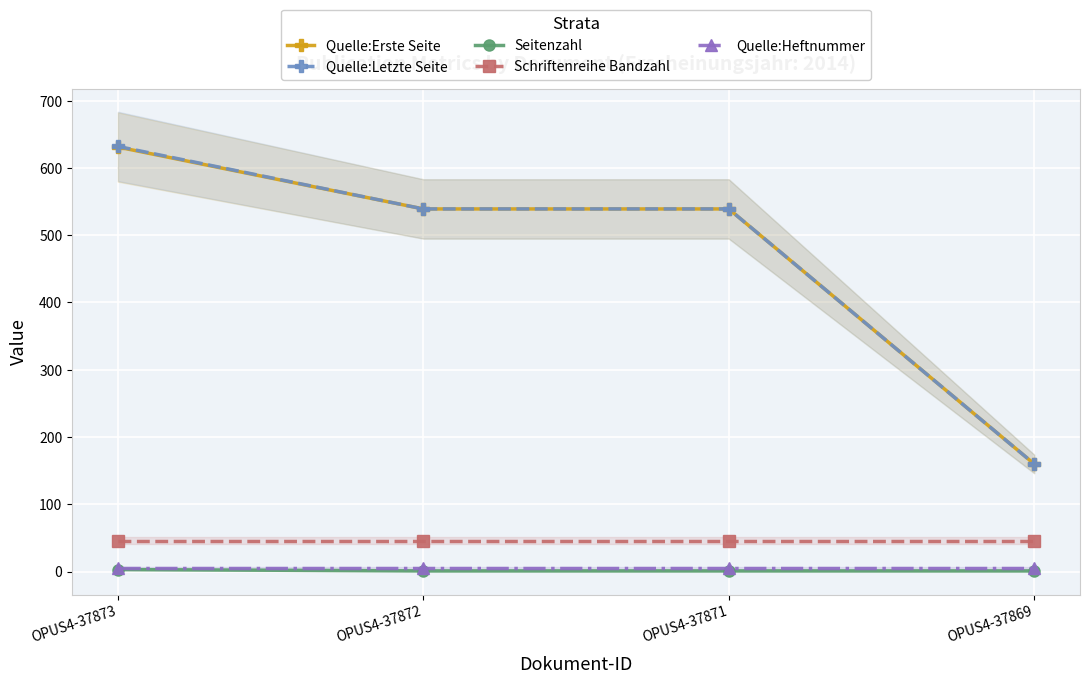

What is the value of the Quelle:Erste Seite point at the 3rd from the left?

539